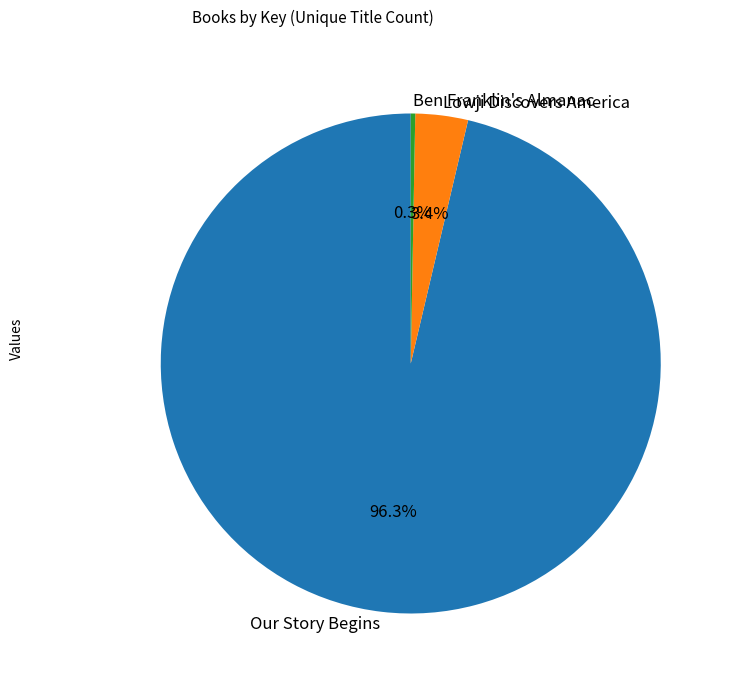

To the nearest percent, what is the average slice percentage?

33%